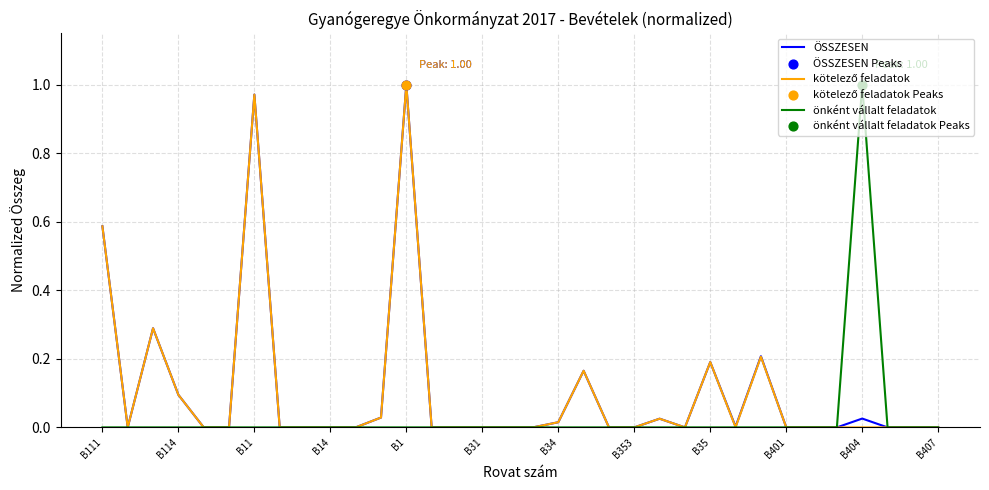

Does the chart have visible grid lines?

Yes